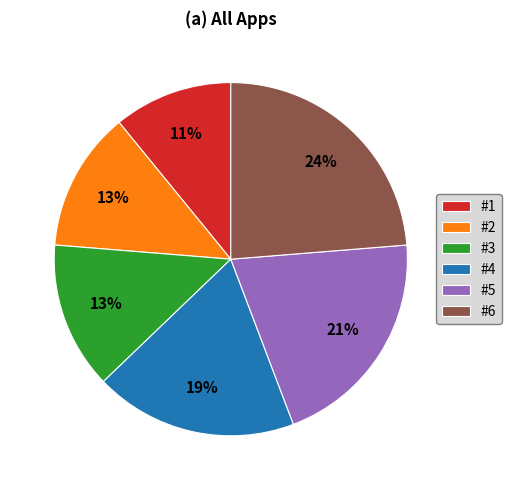

How many slices are in this pie chart?

6